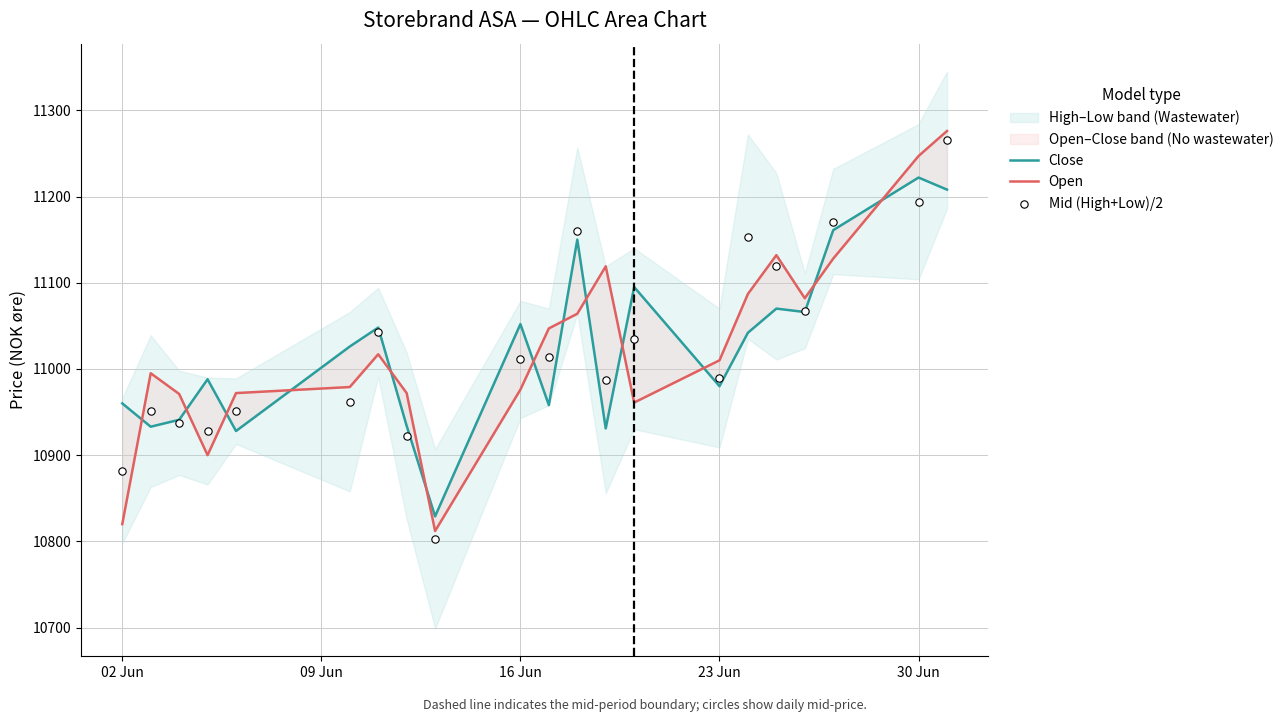

Is the value of Close at 13 greater than the value of Mid (High+Low)/2 at 17?

Yes